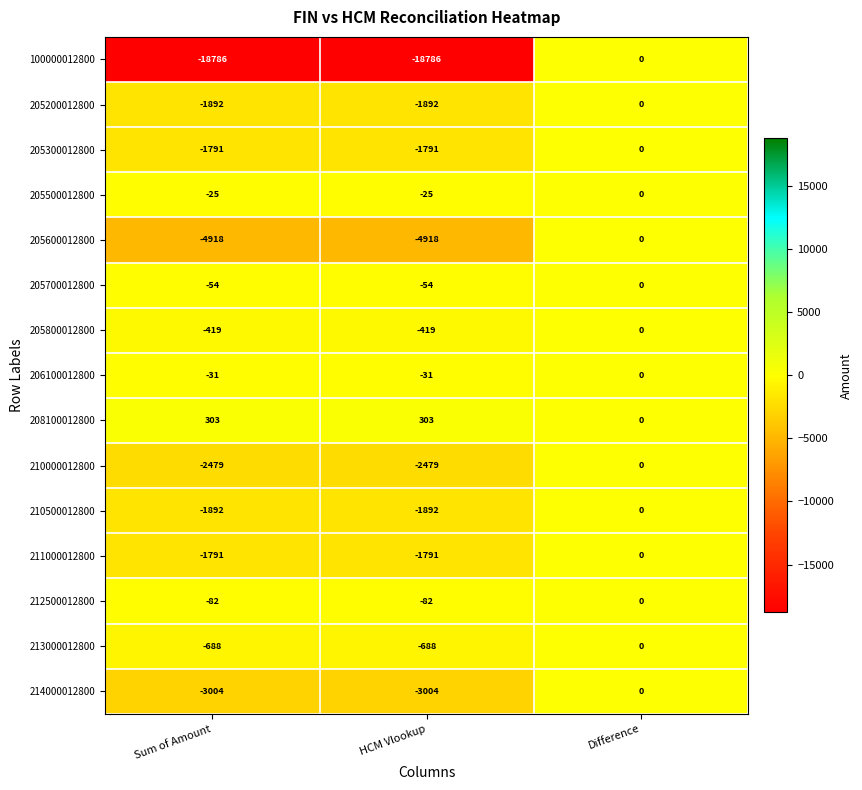

Which series has the largest range (max minus min)?

100000012800